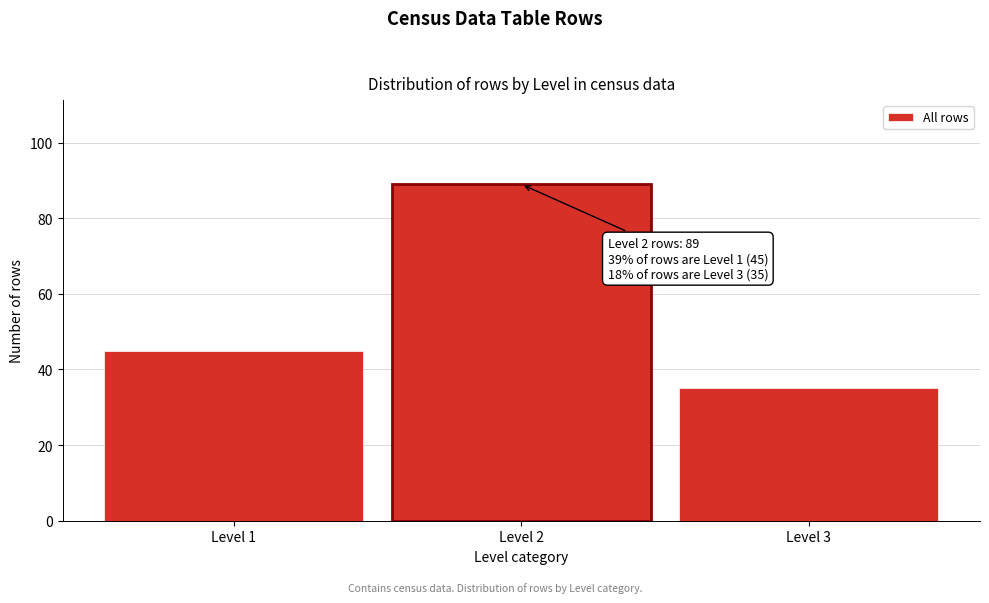

Reading left to right, list all the values displayed in this chart.

Level 1=45	Level 2=89	Level 3=35